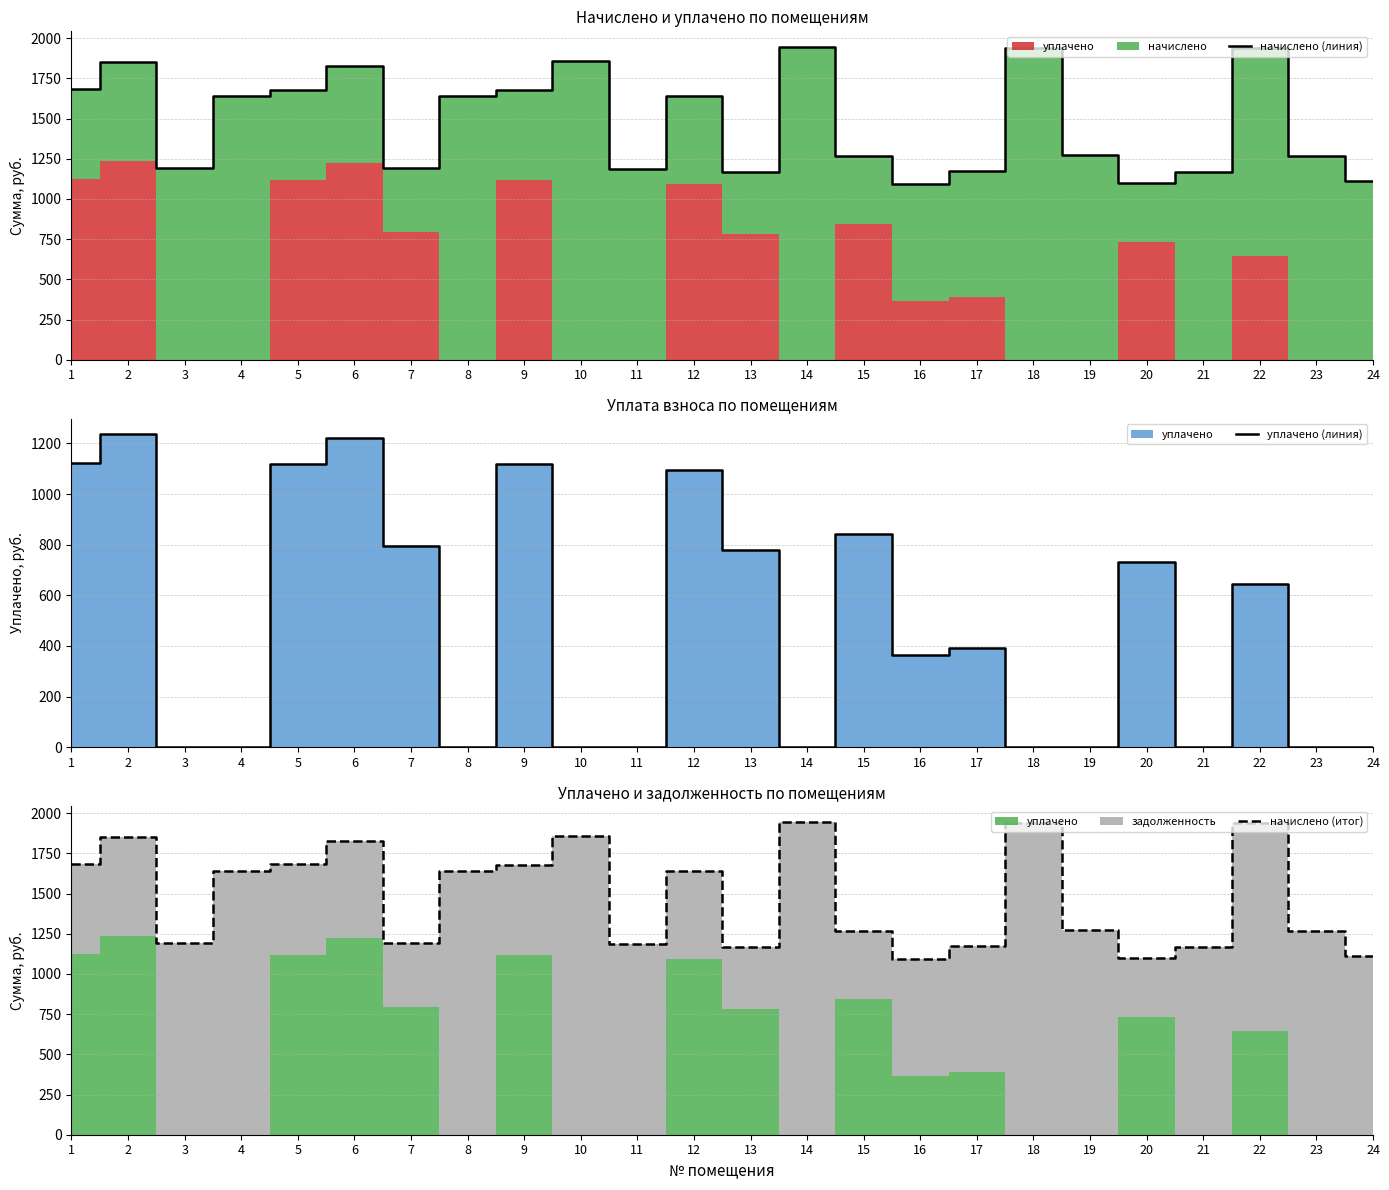

Reading left to right, extract all data points from this chart.

начислено (линия): 1=1686.8	2=1853.0	3=1191.2	4=1640.6	5=1680.6	6=1827.3	7=1194.3	8=1640.6	9=1677.5	10=1856.0	11=1185.0	12=1640.6	13=1169.6	14=1945.3	15=1265.1	16=1092.7	17=1172.7	18=1939.1	19=1271.2	20=1098.8	21=1169.6	22=1936.0	23=1268.1	24=1114.2
уплачено (линия): 1=1124.5	2=1235.3	3=0.0	4=0.0	5=1120.4	6=1223.0	7=796.2	8=0.0	9=1118.3	10=0.0	11=0.0	12=1093.7	13=779.8	14=0.0	15=843.4	16=364.2	17=390.9	18=0.0	19=0.0	20=732.6	21=0.0	22=645.4	23=0.0	24=0.0
начислено (итог): 1=1686.8	2=1852.9	3=1191.2	4=1640.6	5=1680.6	6=1827.3	7=1194.3	8=1640.6	9=1677.5	10=1856.0	11=1185.0	12=1640.6	13=1169.6	14=1945.3	15=1265.1	16=1092.7	17=1172.7	18=1939.1	19=1271.2	20=1098.8	21=1169.6	22=1936.1	23=1268.1	24=1114.2